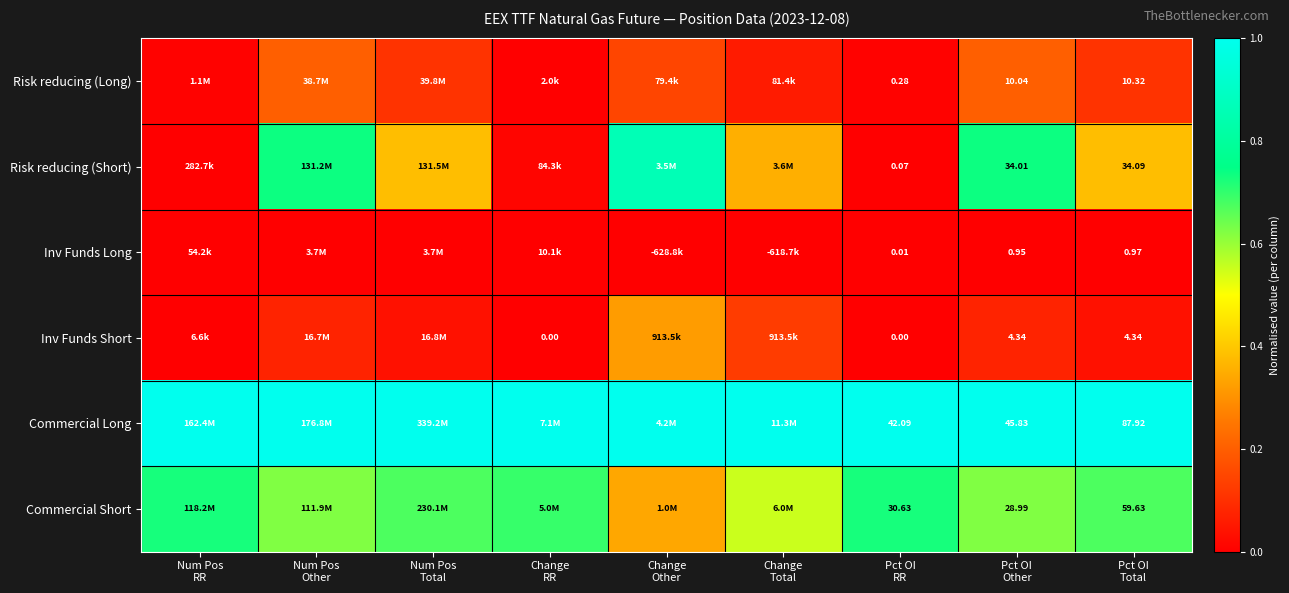

How many categories are shown in the chart?

9